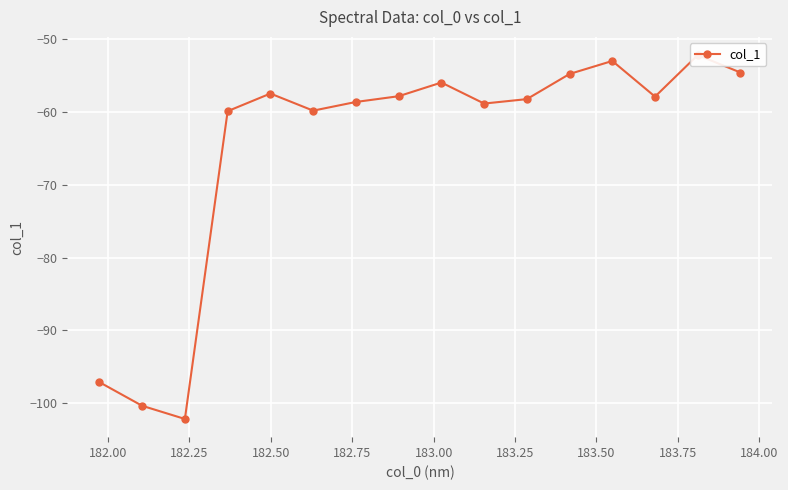

What is the sum of all values?

-1038.7